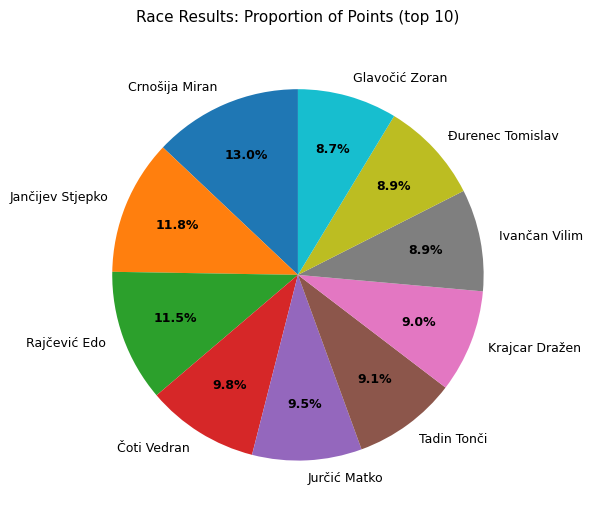

Which slice is the largest?

Crnošija Miran